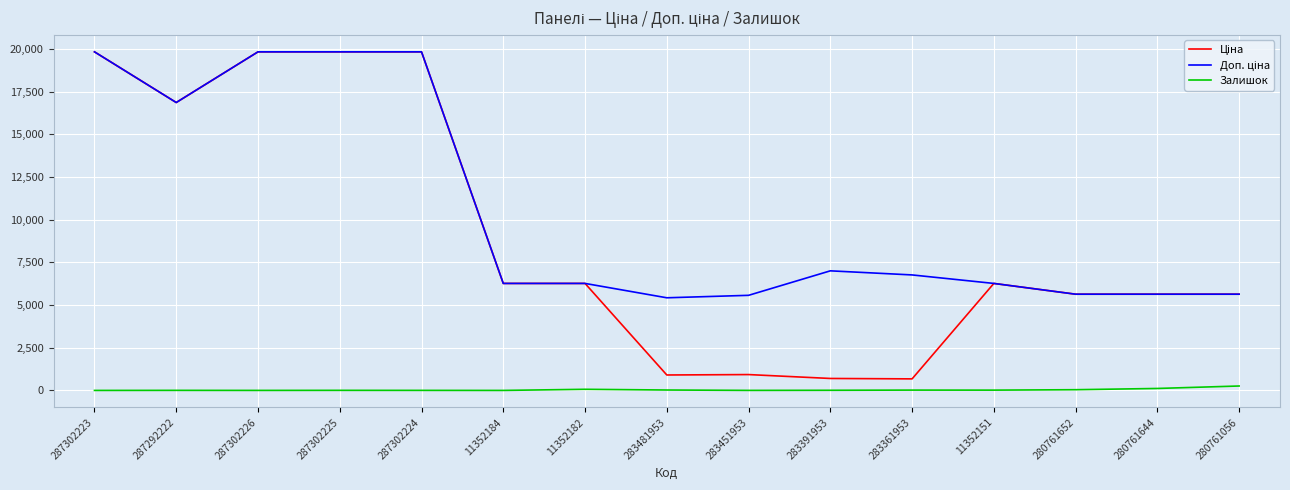

What is the greatest value displayed?

19831.1